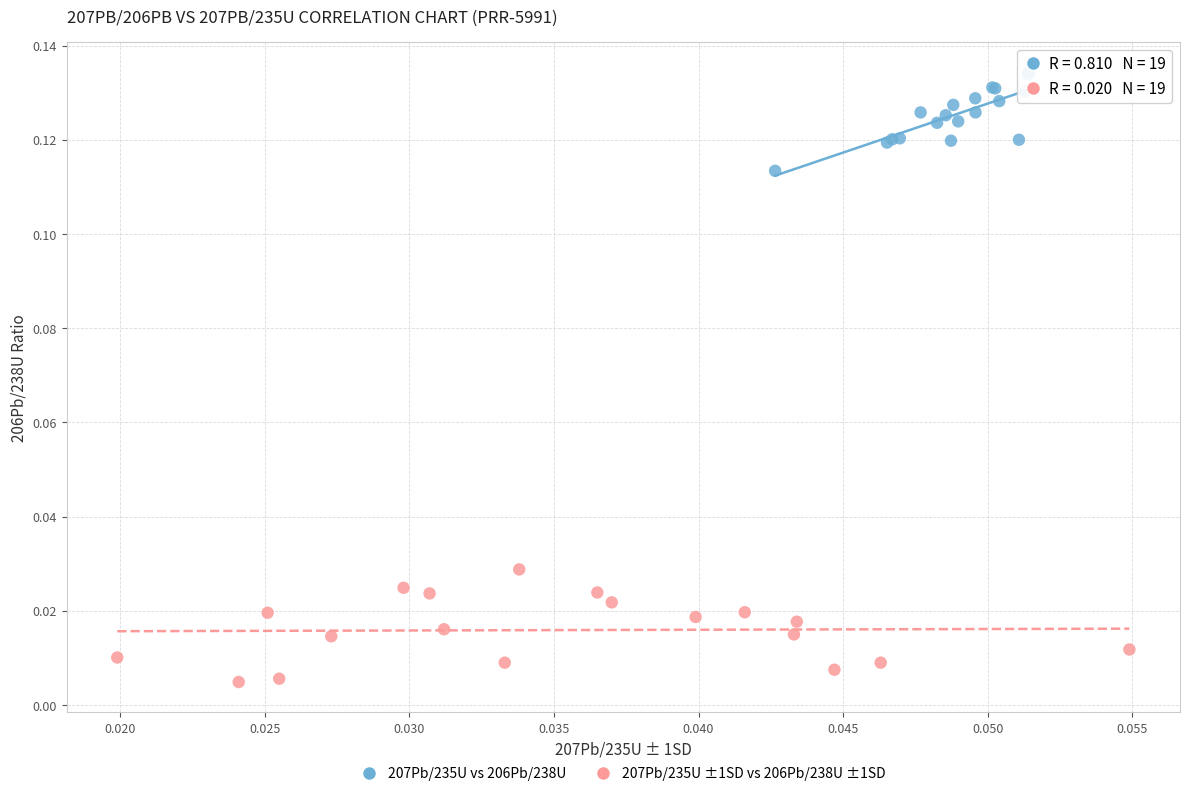

Which series reaches the minimum Y coordinate?

207Pb/235U ±1SD vs 206Pb/238U ±1SD